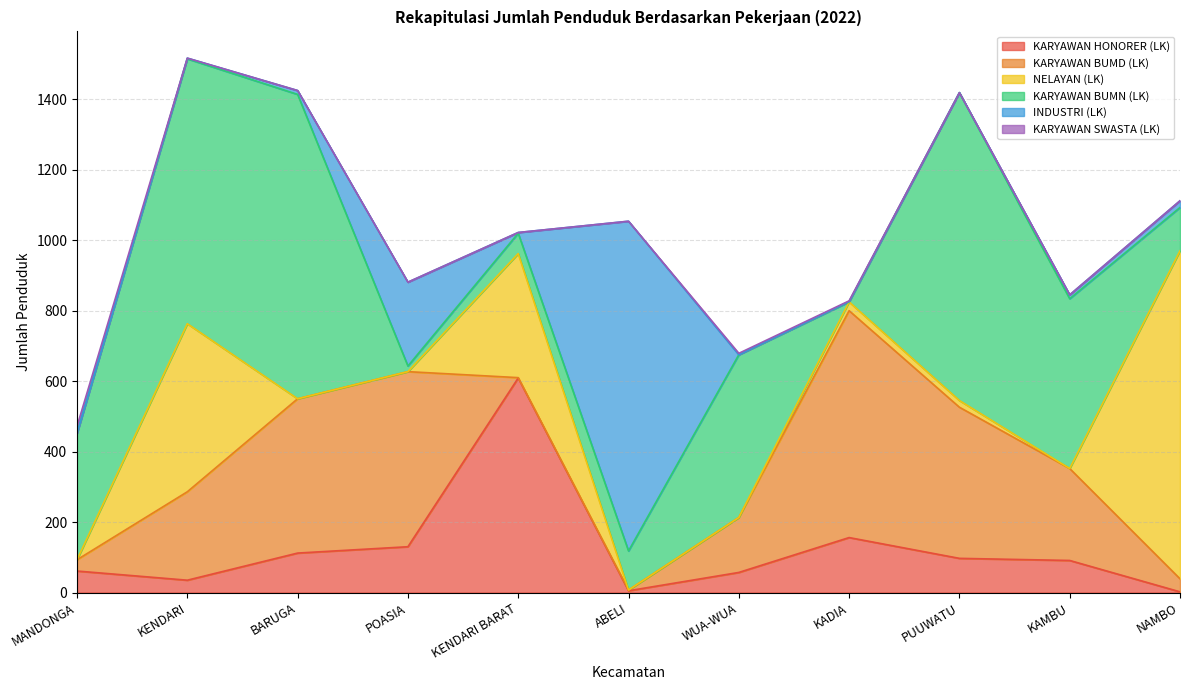

How many series are shown in this chart?

6